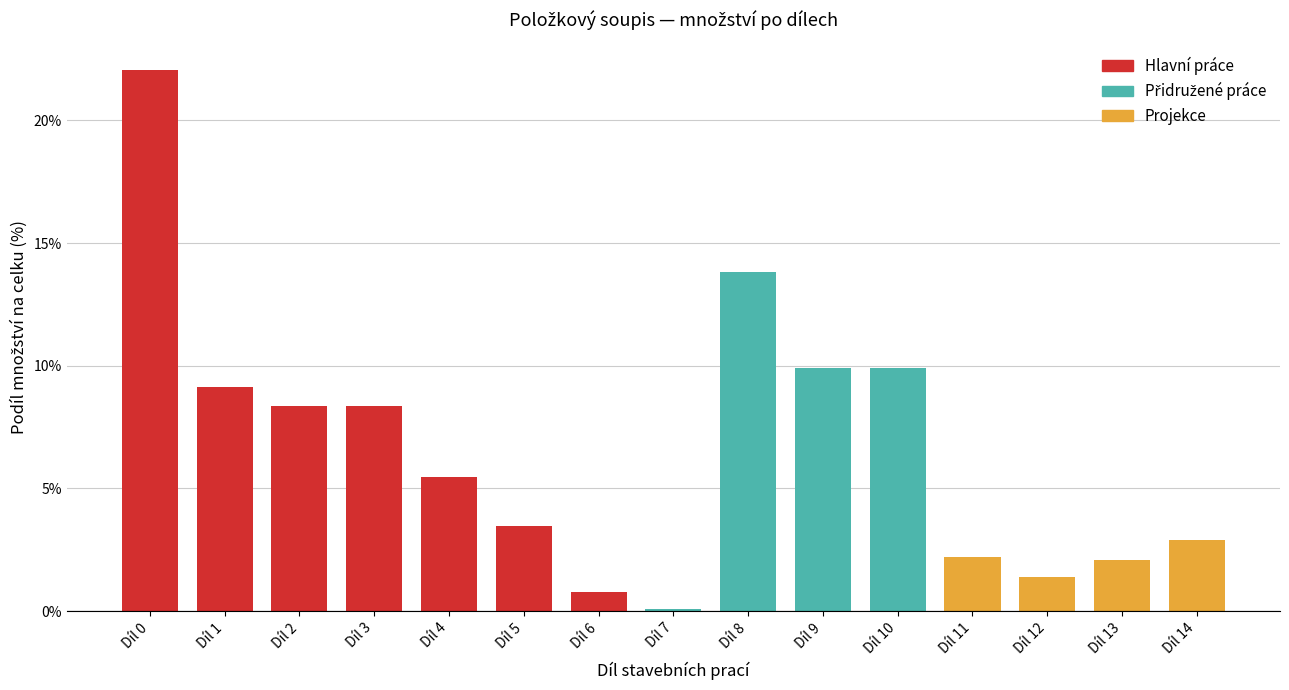

How many bars are there in total?

15